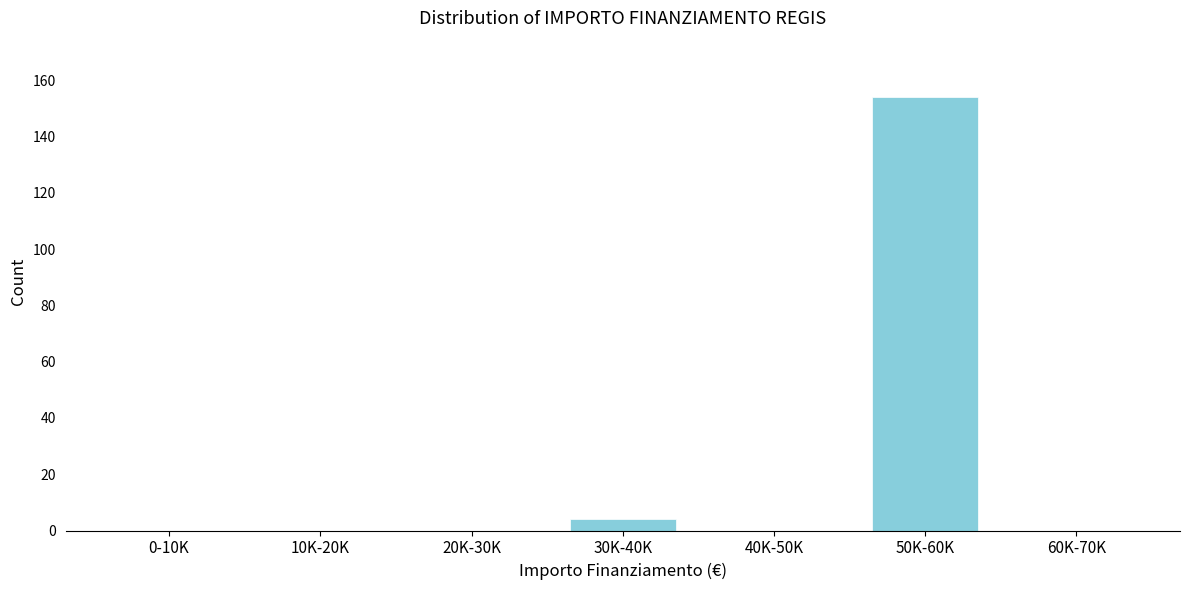

Reading right to left, list all the values displayed in this chart.

60K-70K=0	50K-60K=154	40K-50K=0	30K-40K=4	20K-30K=0	10K-20K=0	0-10K=0